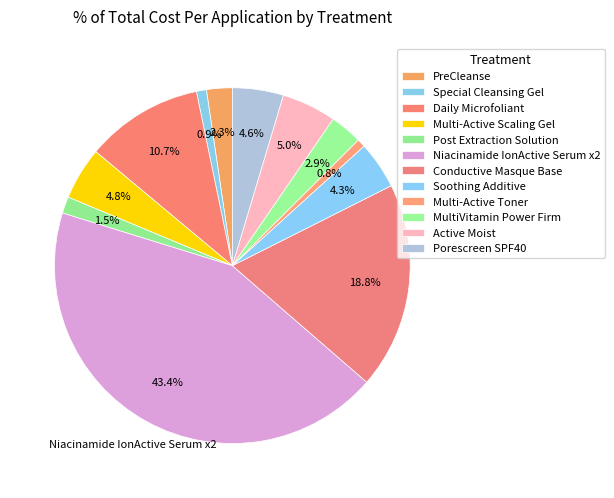

Which category has the biggest portion of the pie?

Niacinamide IonActive Serum x2